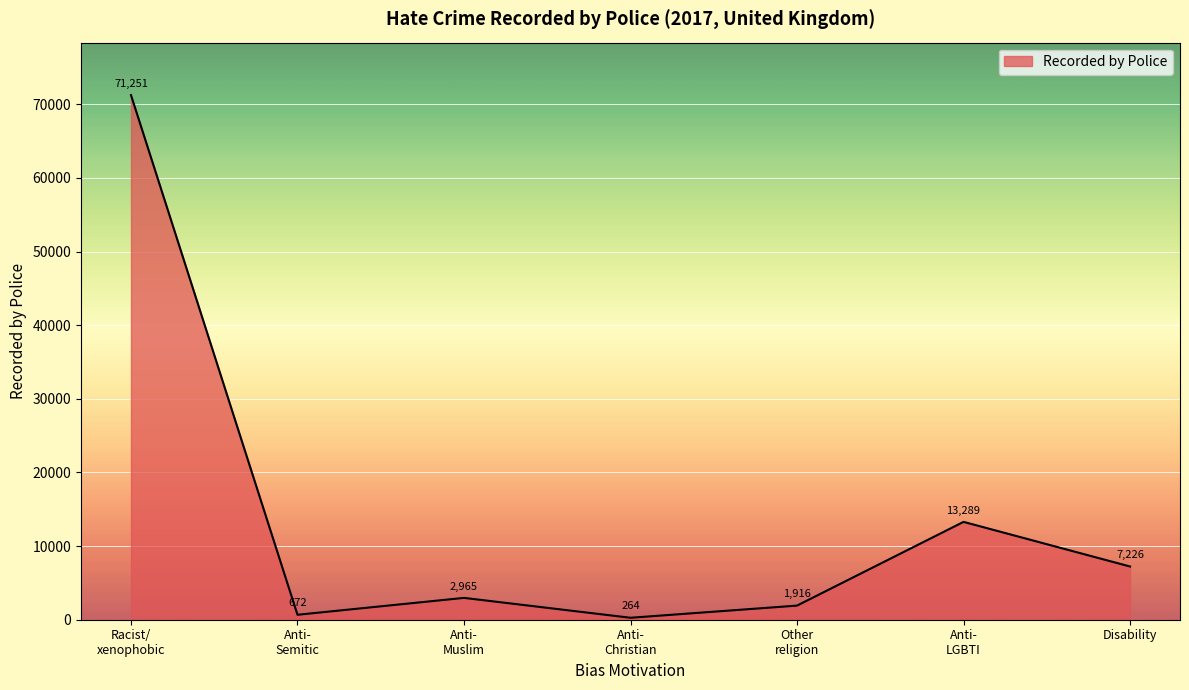

Does the chart display data point markers on the line(s)?

No